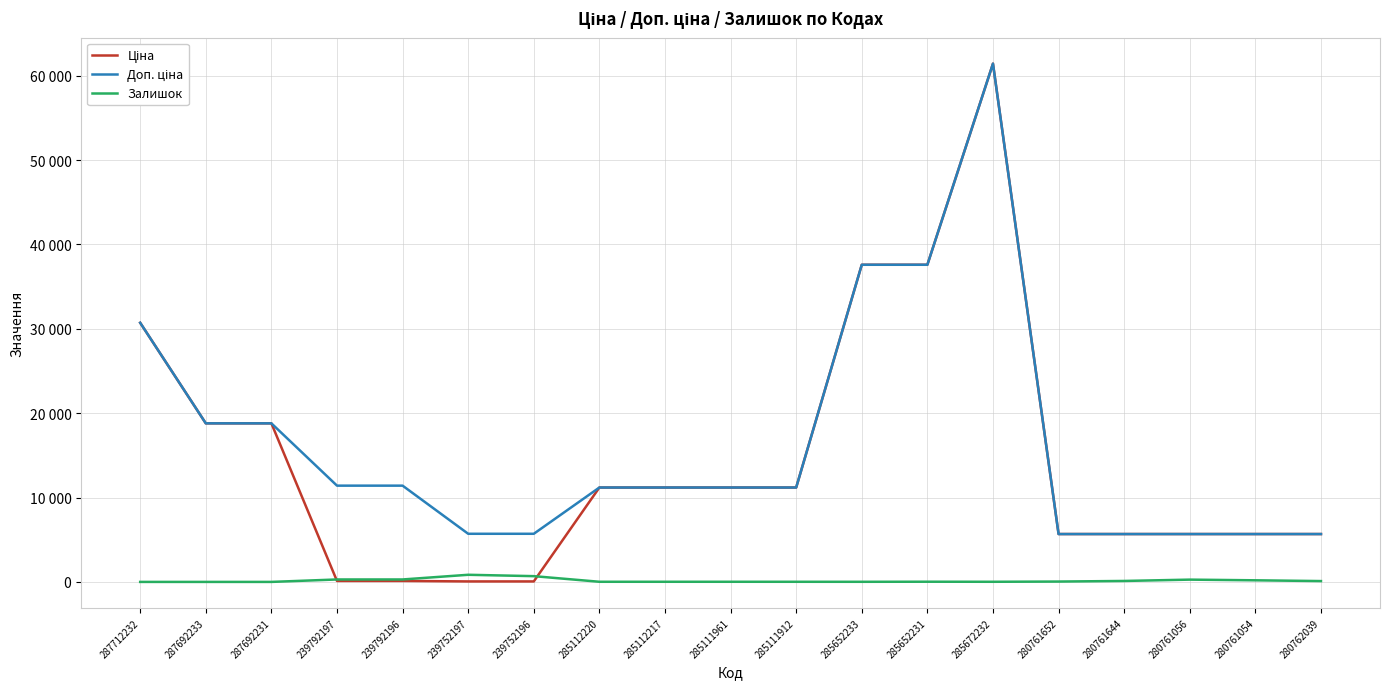

Does the chart display data point markers on the line(s)?

No